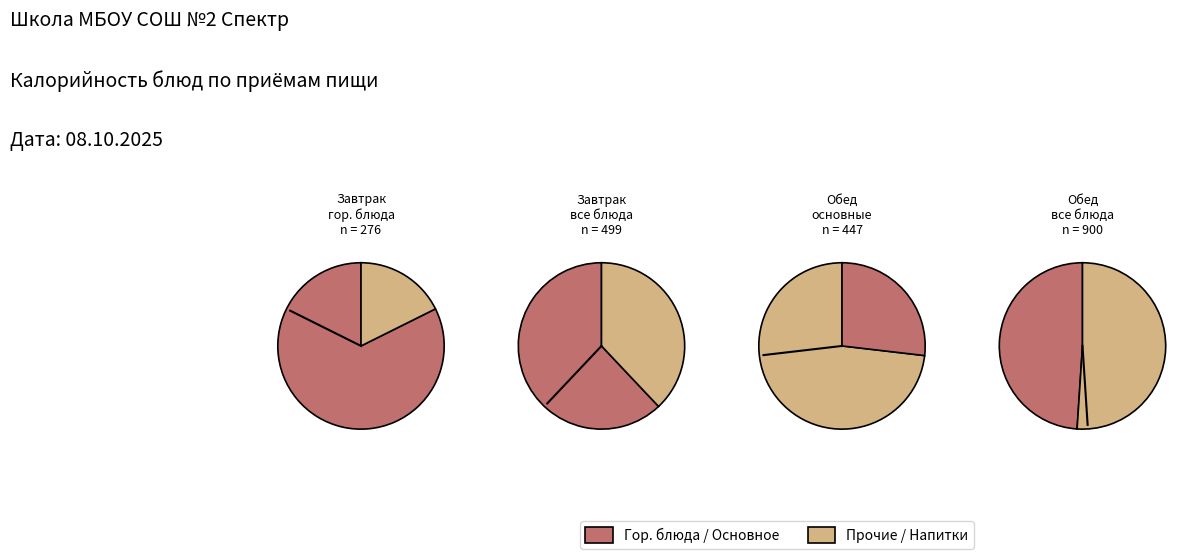

Which category has the smallest portion of the pie?

гор.блюдо